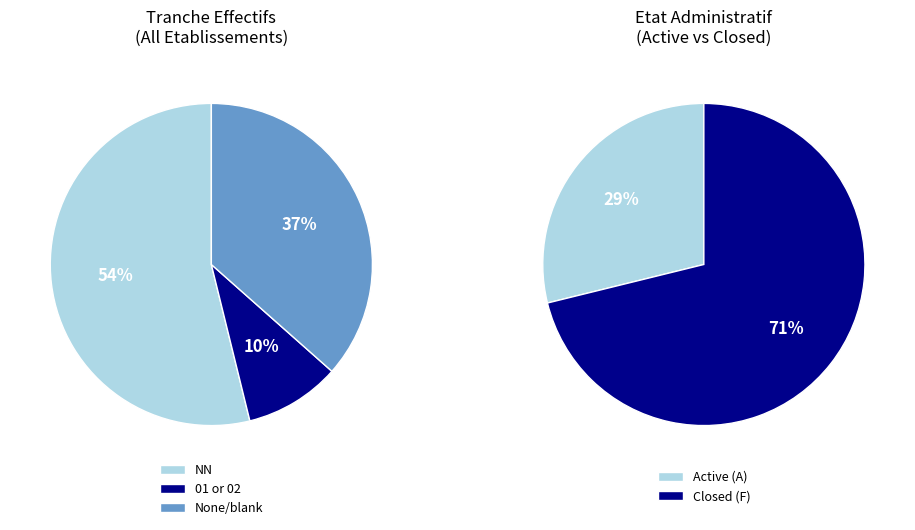

What percentage is NOT represented by NN?

46.2%